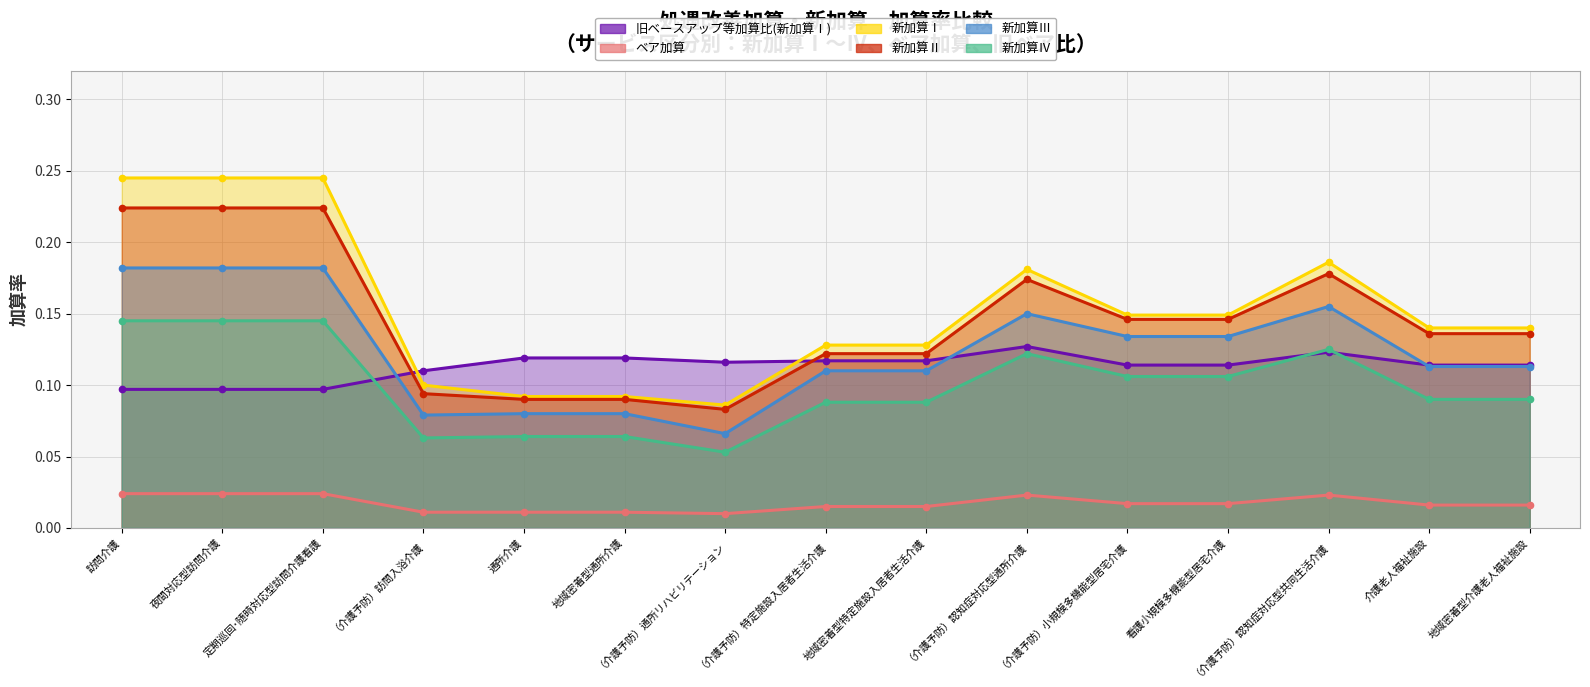

What is the maximum value for 新加算Ⅲ?

0.2